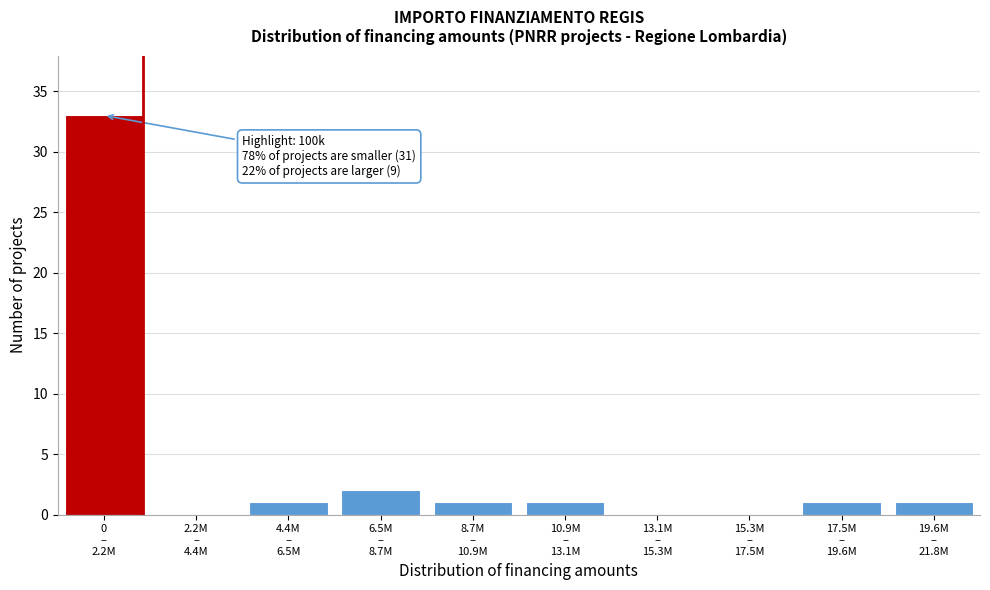

What is the sum of all values?

40